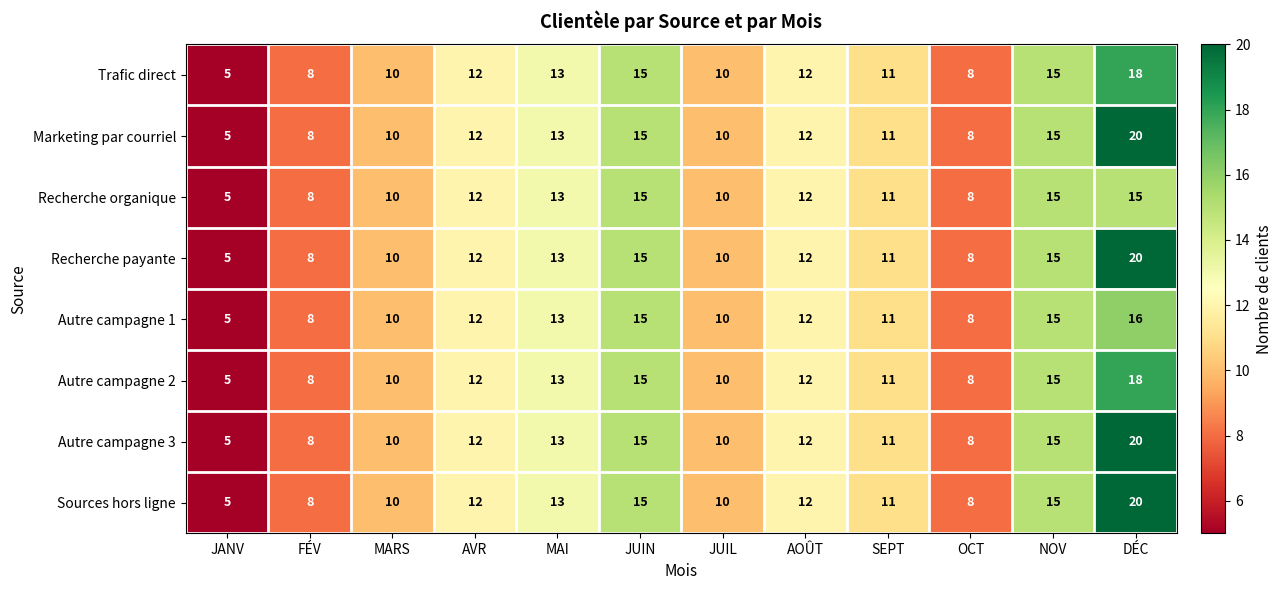

How many series are shown in this chart?

8